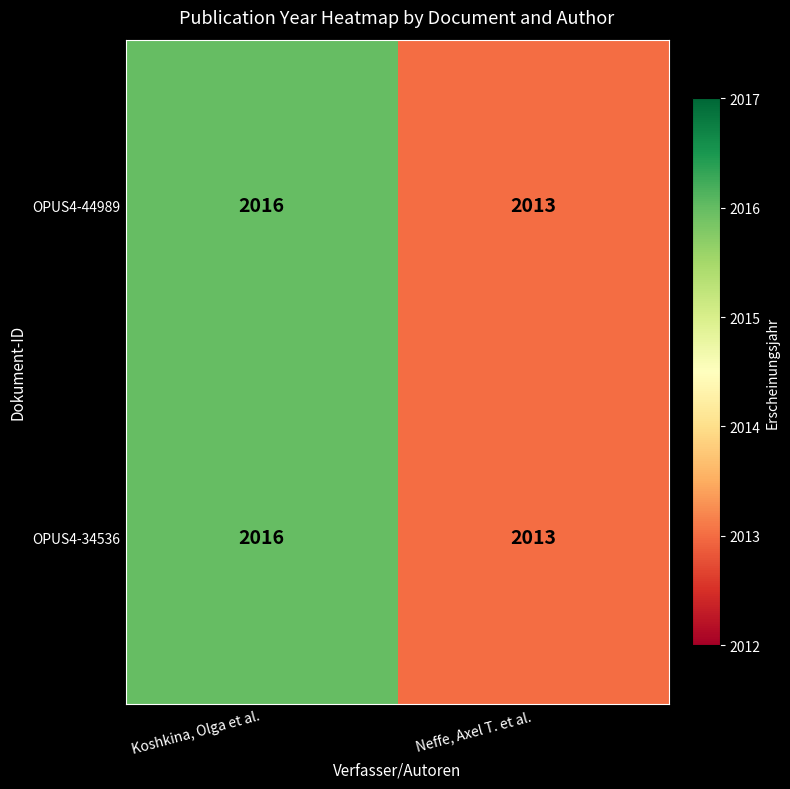

What is the maximum value shown in the chart?

2016